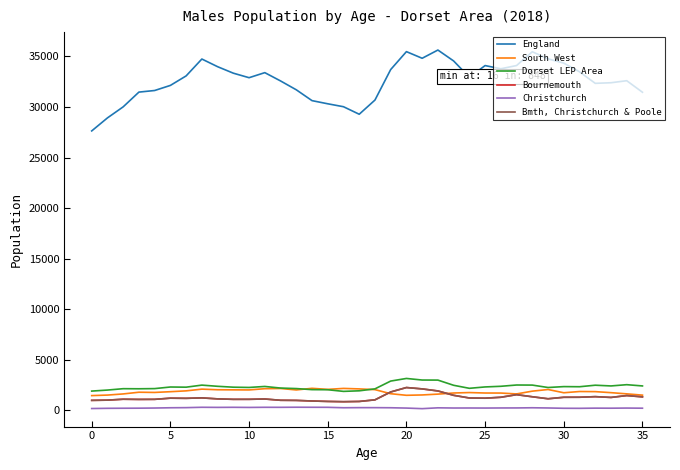

Which category has the lowest value in the Bmth, Christchurch & Poole series?

16